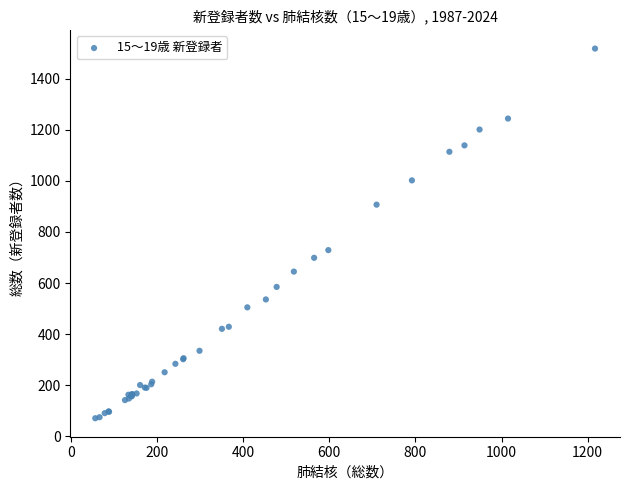

What Y value in the scatter plot is closest to 794?

729